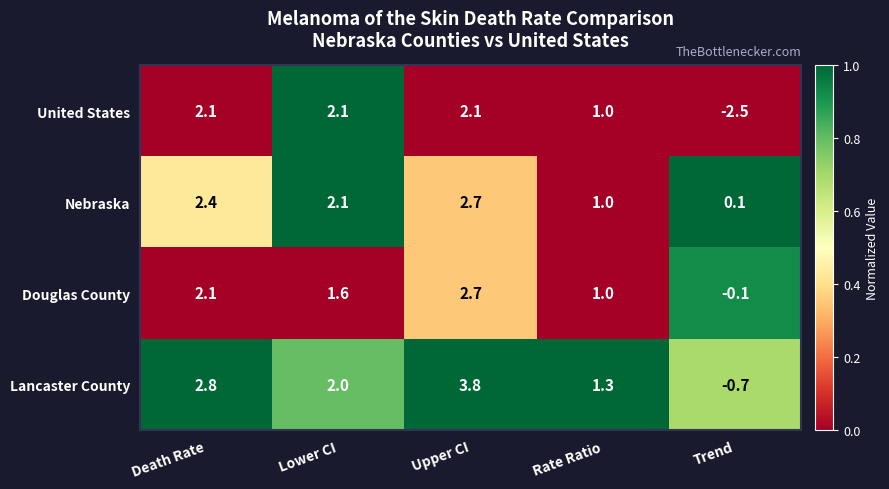

Which series has the largest range (max minus min)?

United States